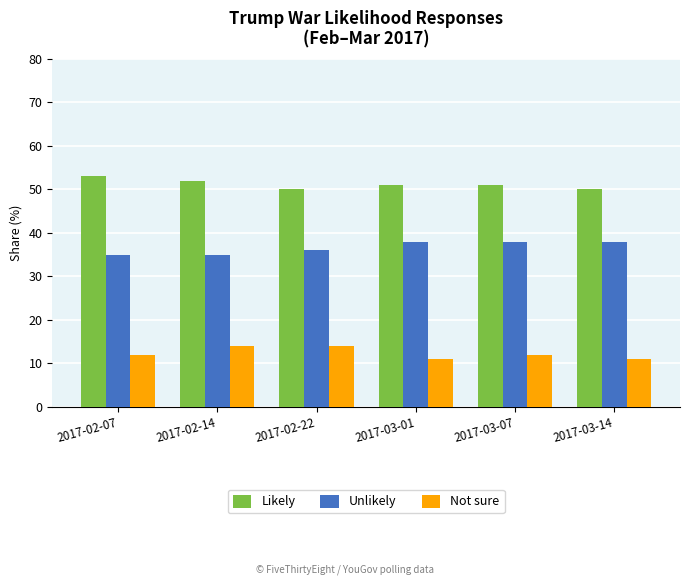

What are all the series names shown in the legend?

Likely, Unlikely, Not sure